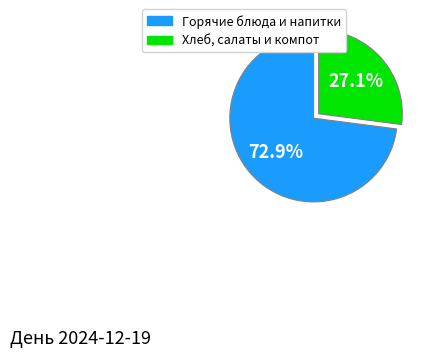

Is there any slice that represents more than half of the pie?

Yes